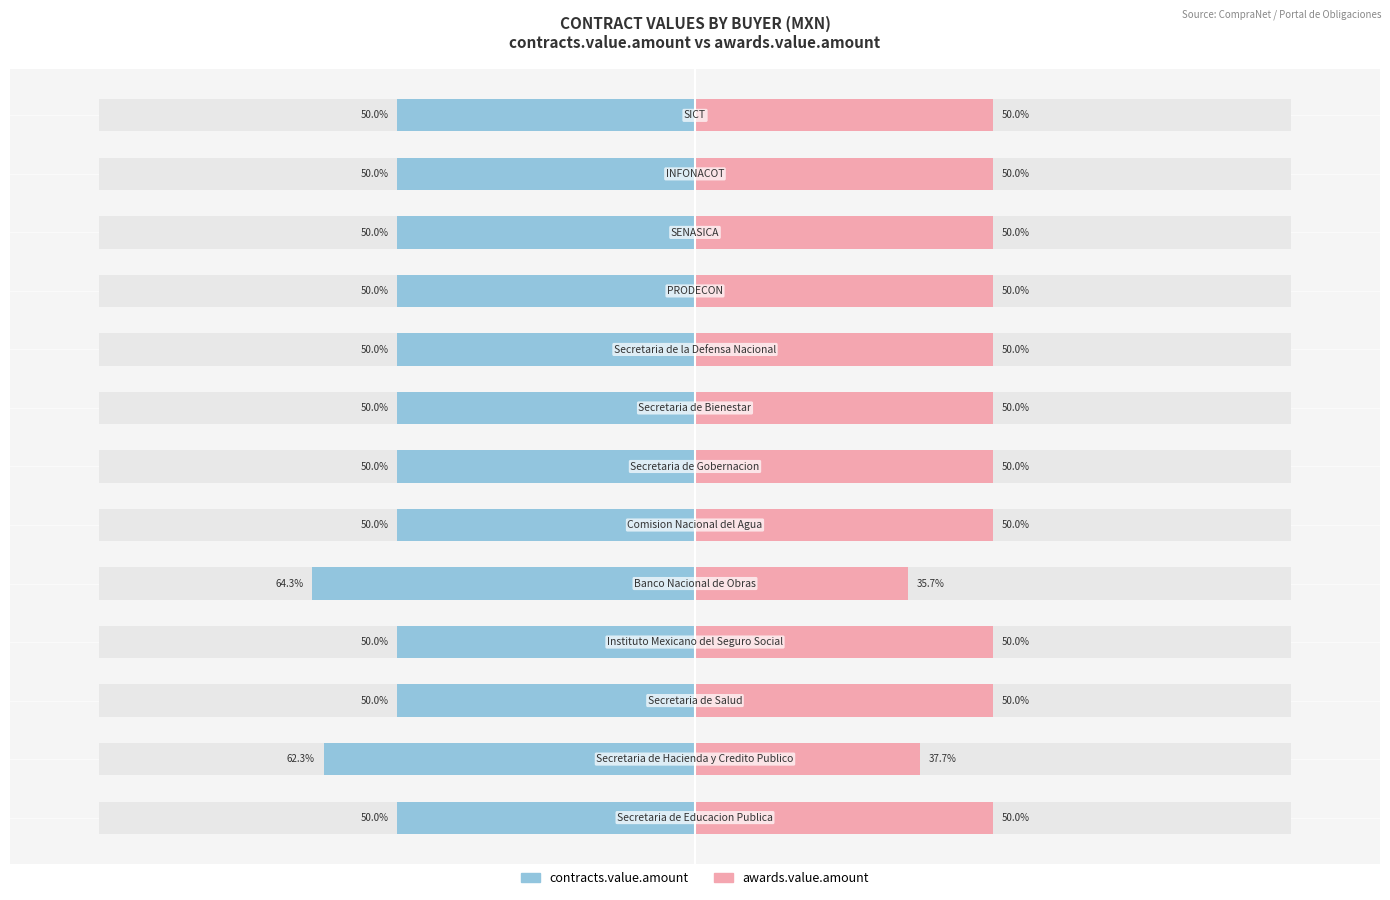

What is the sum of the contracts.value.amount values at 7 and 9?

-100.0